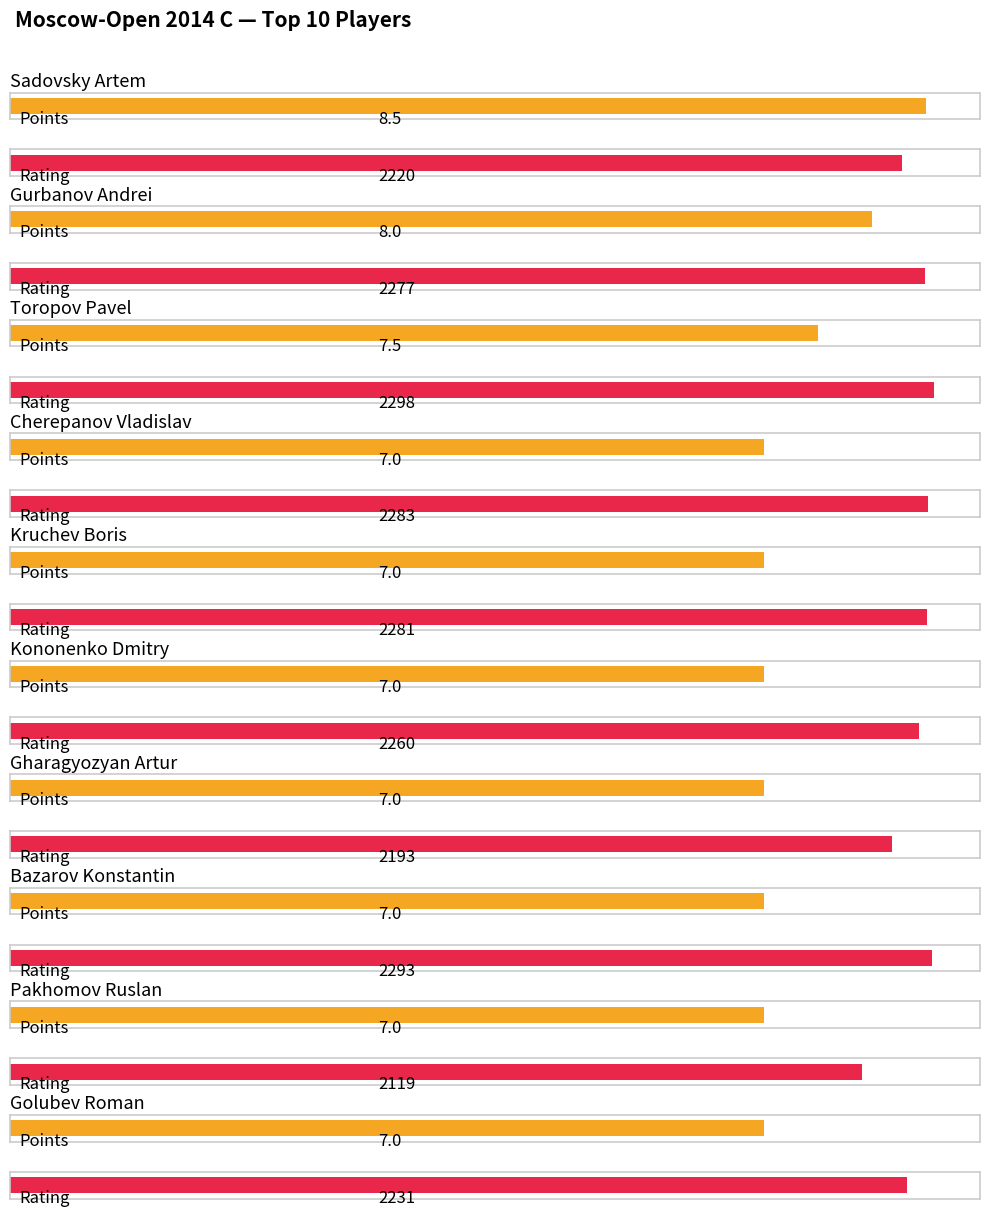

What is the label of the 7th bar from the right?

Cherepanov Vladislav